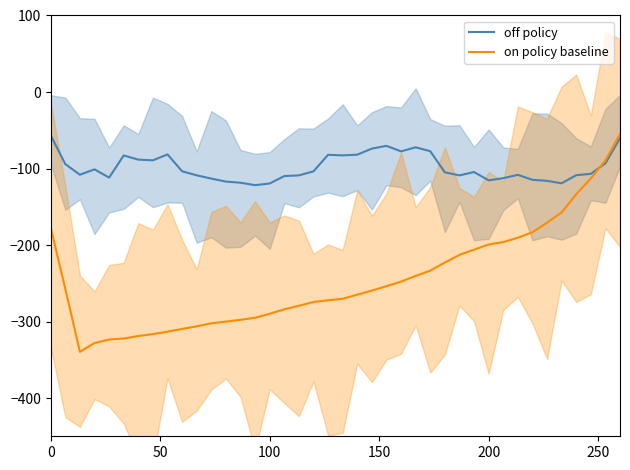

Does the chart have visible grid lines?

No